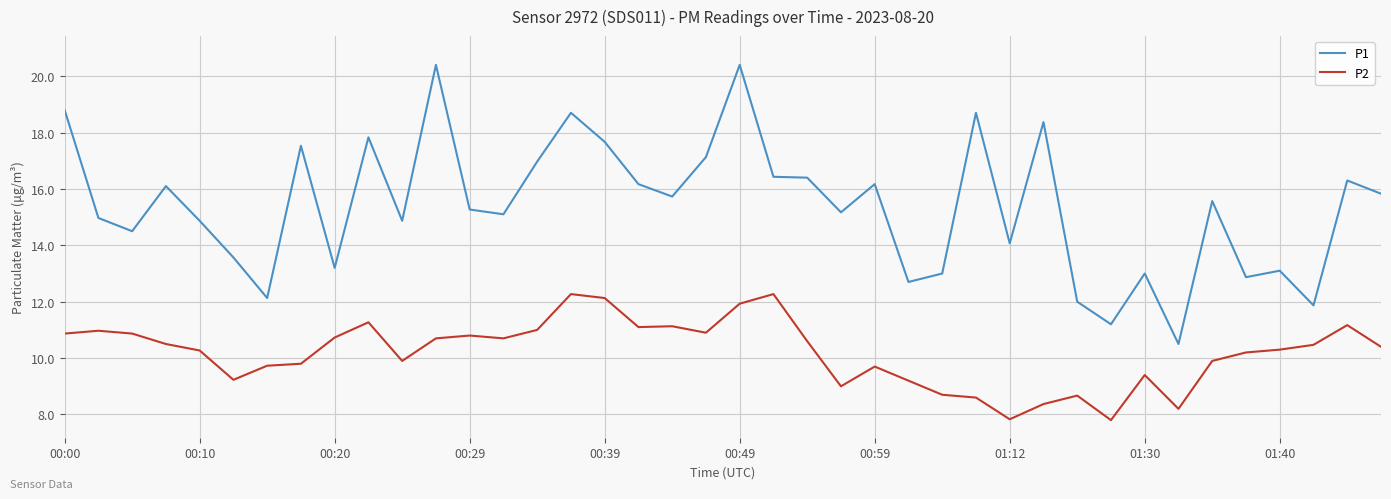

True or false: P2 has more than 0 points higher than both neighbors.

True